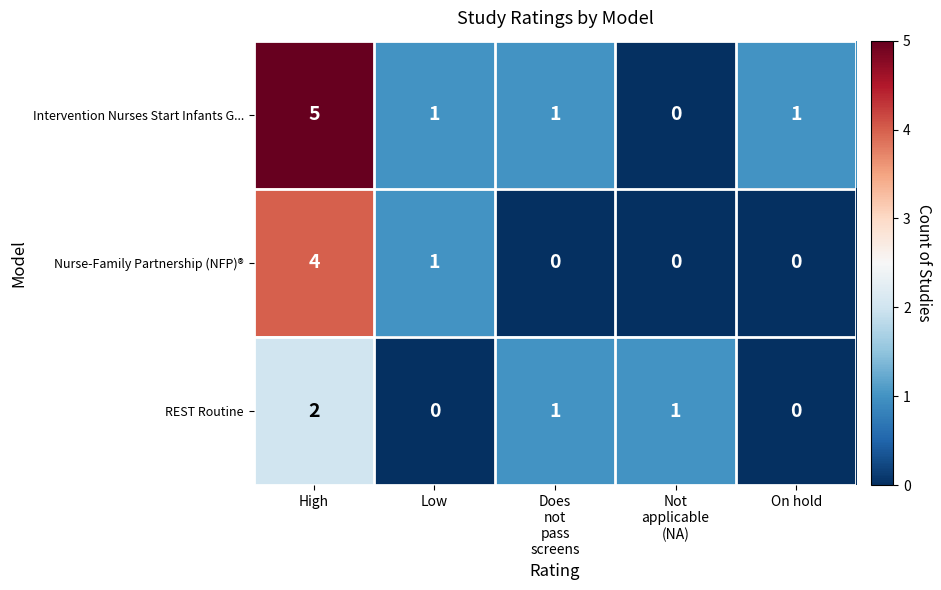

At which label does REST Routine first exceed 1?

High